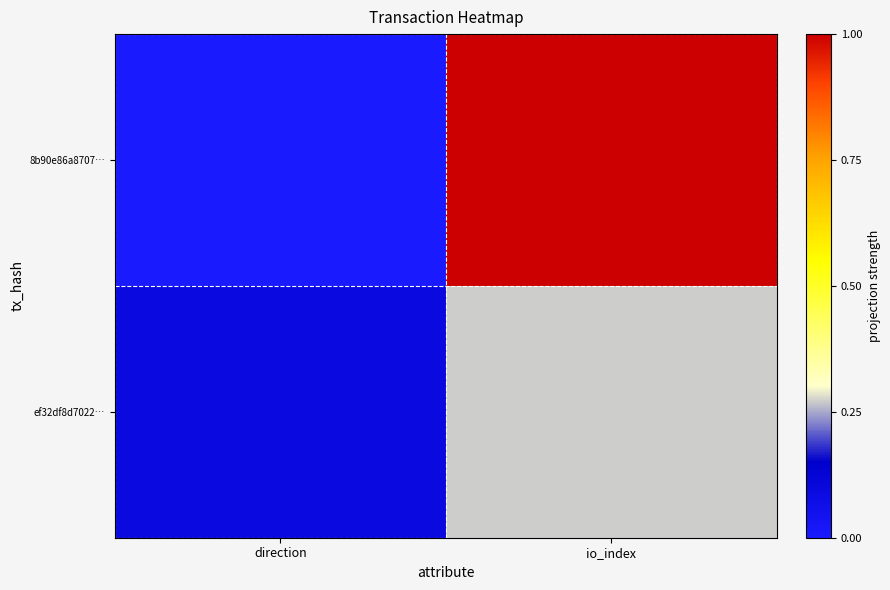

Which has a higher value, direction or io_index?

io_index